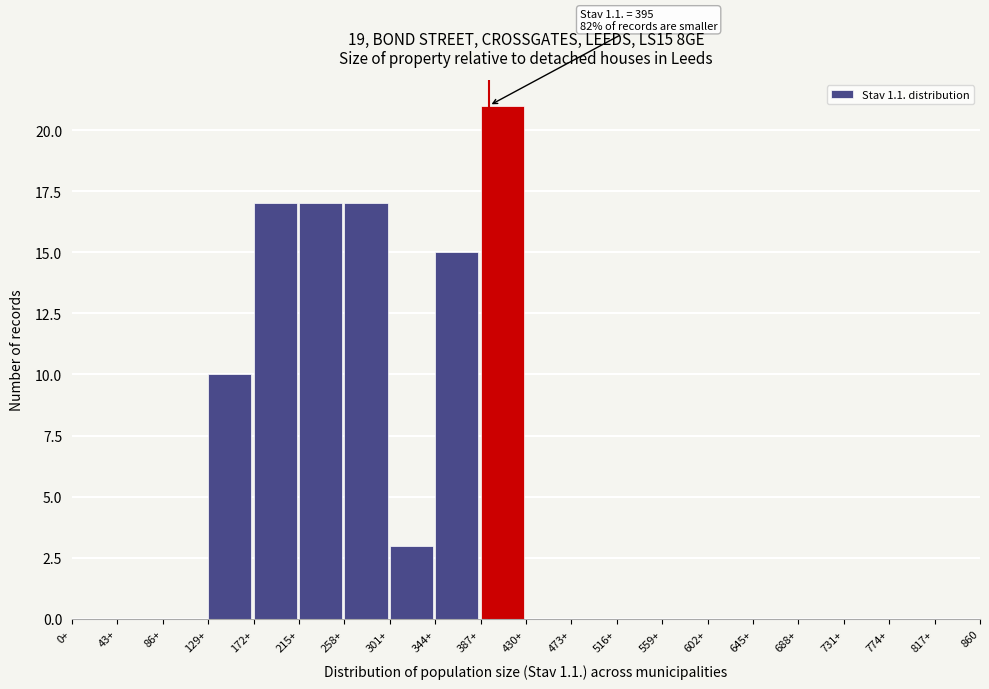

Reading left to right, extract all data points from this chart.

0+=0	43+=0	86+=0	129+=10	172+=17	215+=17	258+=17	301+=3	344+=15	387+=21	430+=0	473+=0	516+=0	559+=0	602+=0	645+=0	688+=0	731+=0	774+=0	817+=0